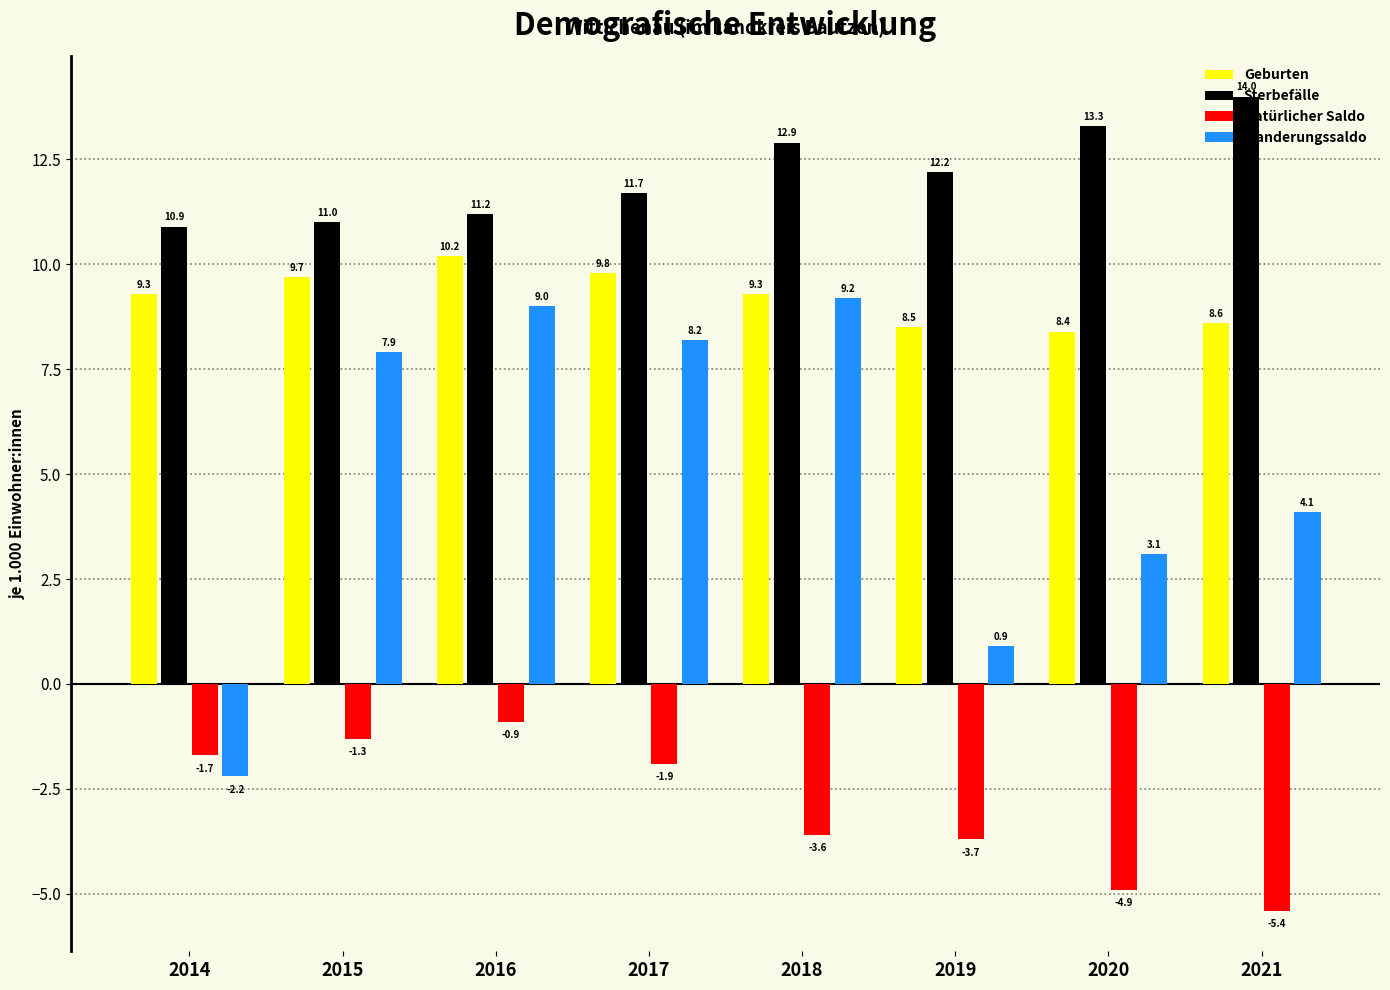

True or false: Sterbefälle has a value of 6.9 at 2017.

False